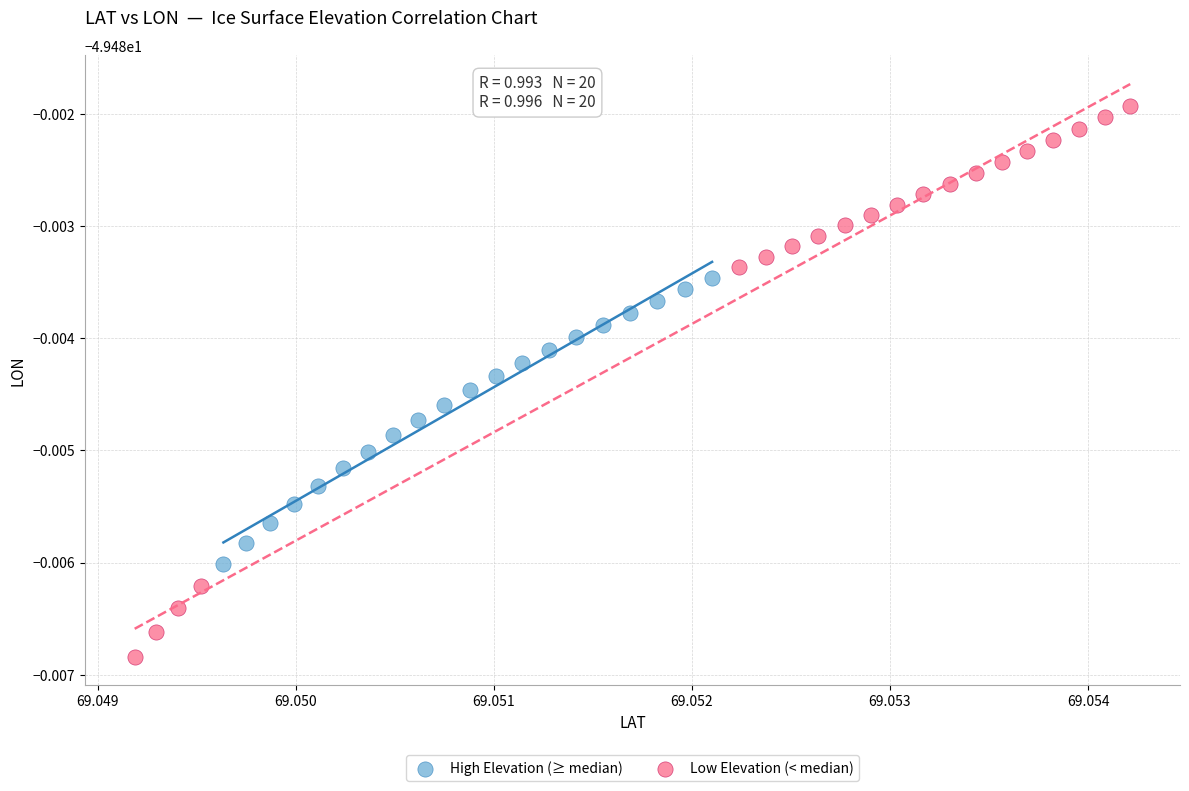

Which series contains the lowest Y value?

Low Elevation (< median)